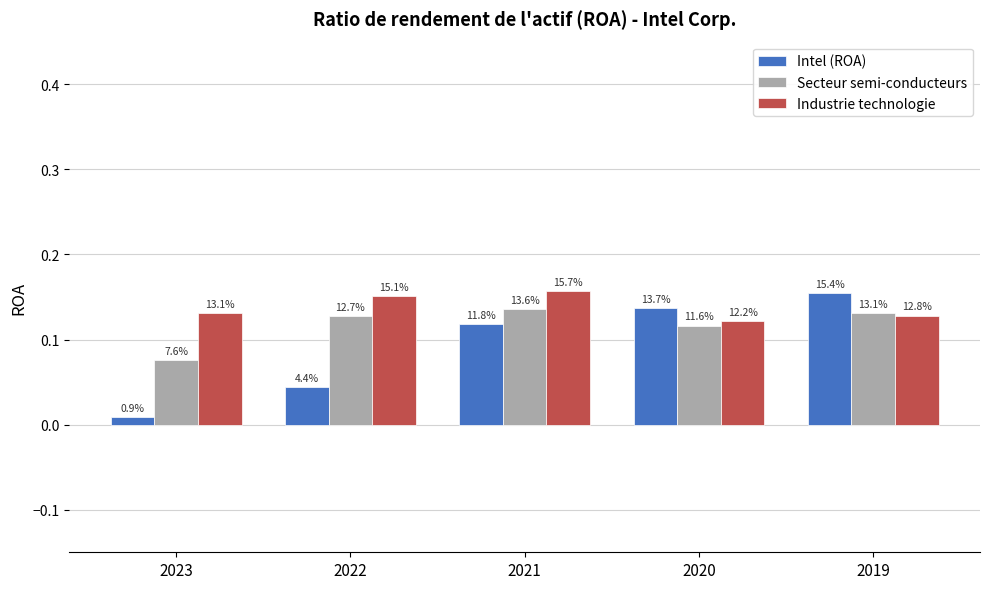

How many bars are there in total?

15